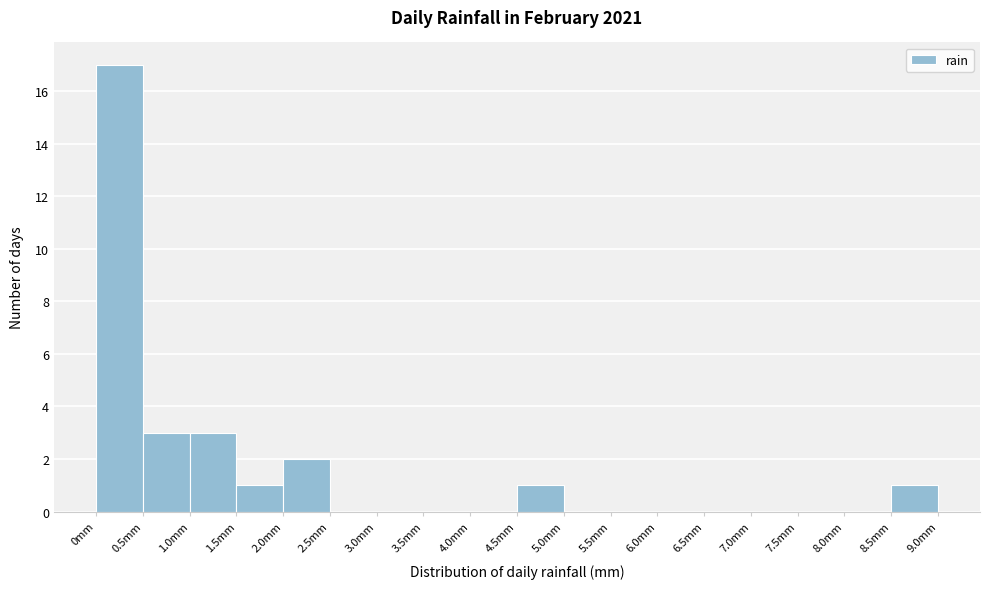

What is the height of the bar covering 1.5 to 2.0 on the x-axis? The values are not printed on the chart, so give them approximately, as read against the axis.

1